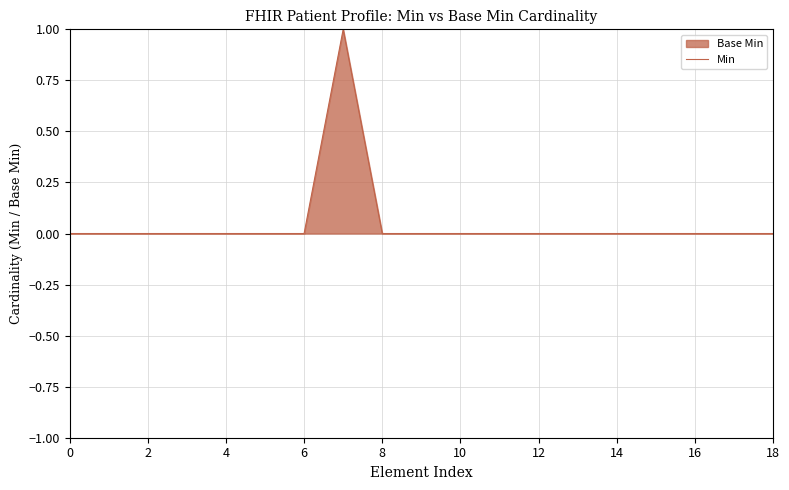

The chart shows a value of 0 at 12. True or false?

True